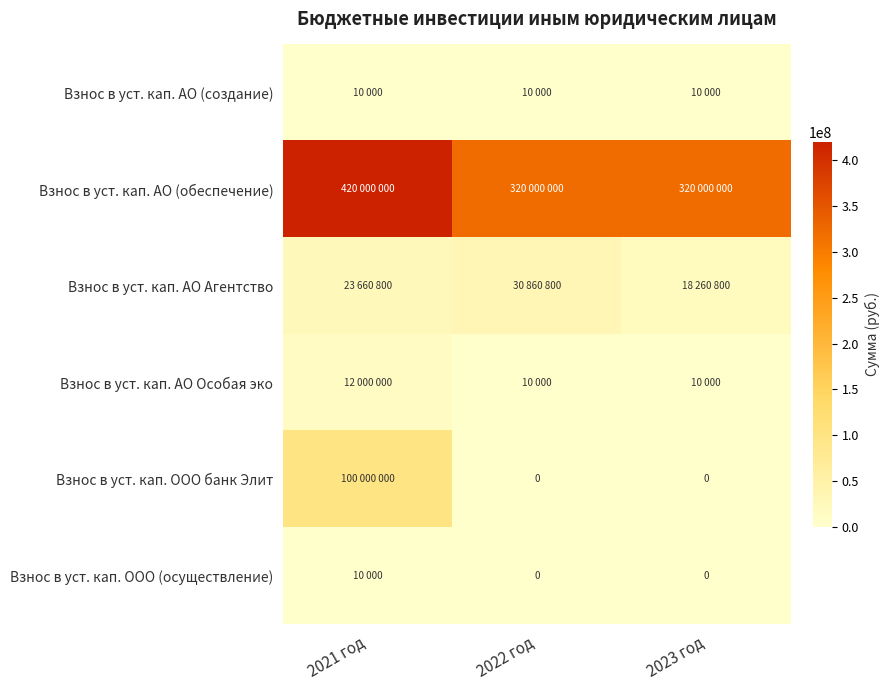

Is the value of Взнос в уст. кап. АО Агентство at 2022 год greater than the value of Взнос в уст. кап. ООО банк Элит at 2023 год?

Yes